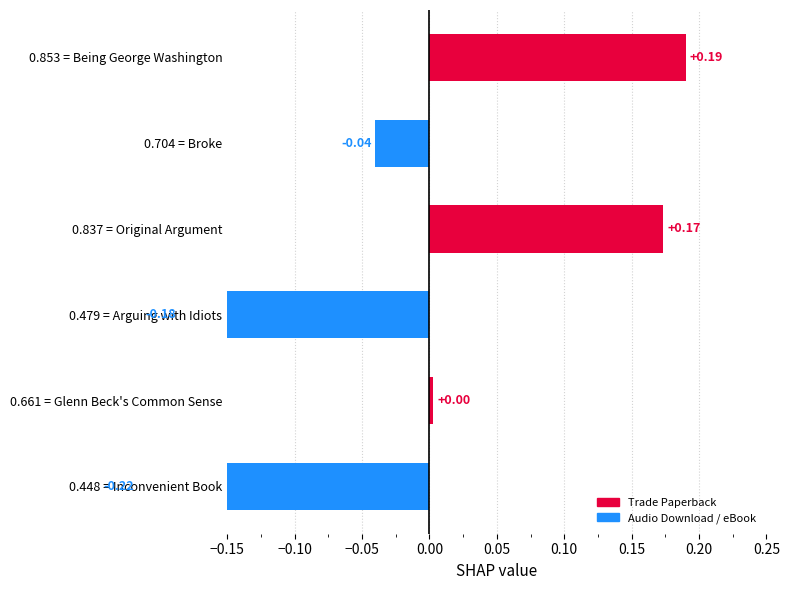

What is the smallest value displayed?

-0.2